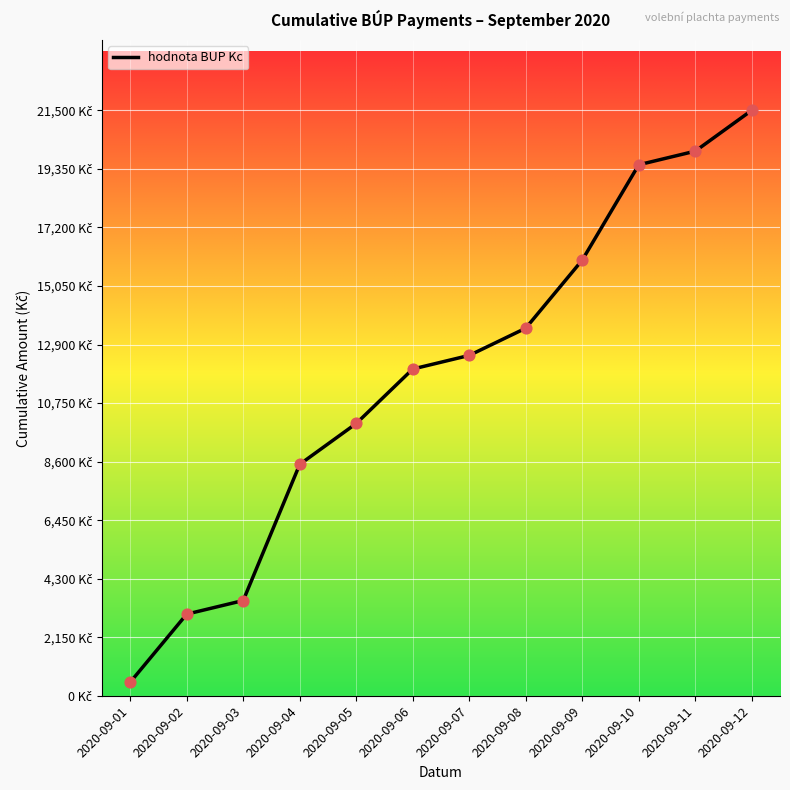

What is the ratio of the value at 2020-09-08 to the value at 2020-09-04?

1.6